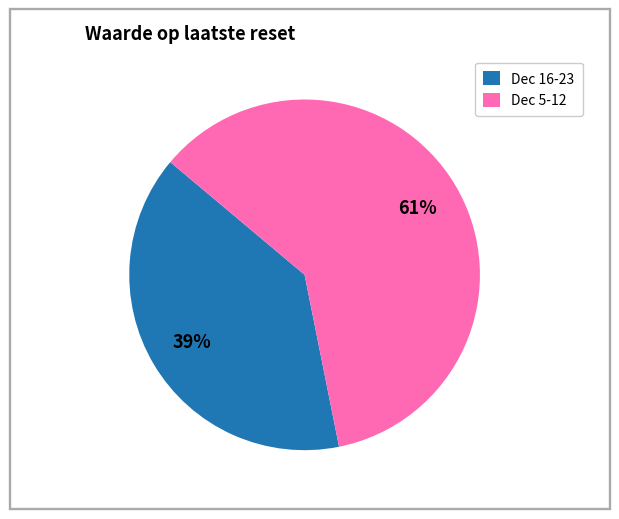

Count the number of slices in the pie.

2